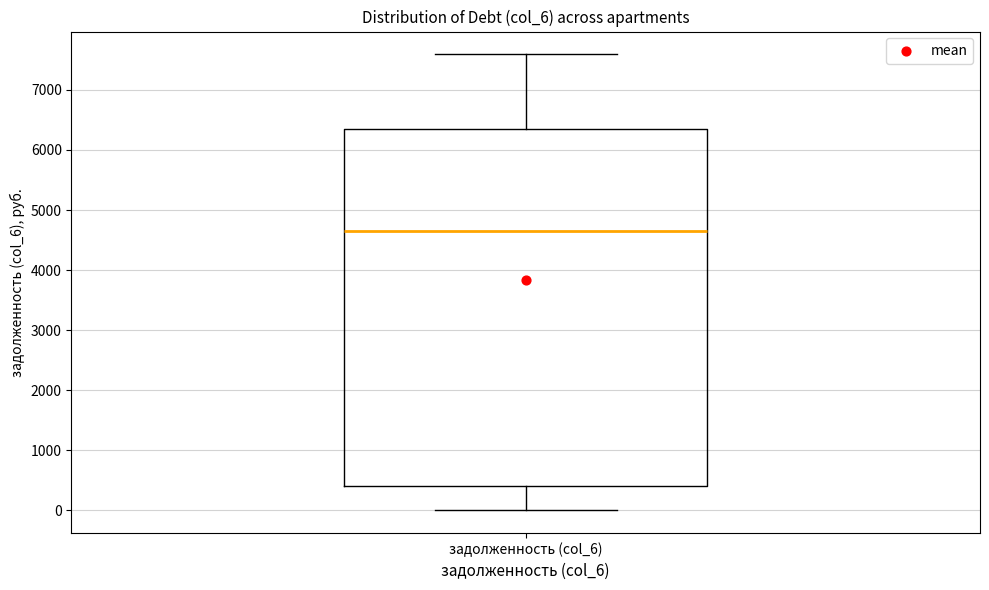

Read this box plot against the y-axis: the position of the median line, the range covered by the box, and the ends of both whiskers. The values are not printed on the chart, so give them approximately, as read against the axis.

median 4700, box 400 to 6400, whiskers 0 to 7600